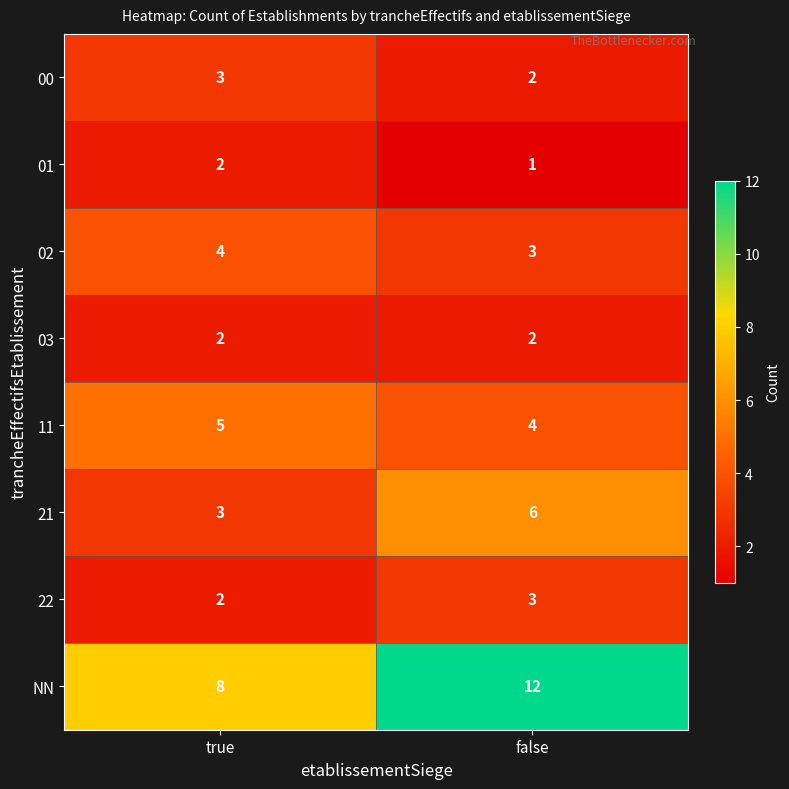

What is the sum of the 01 values at false and true?

3